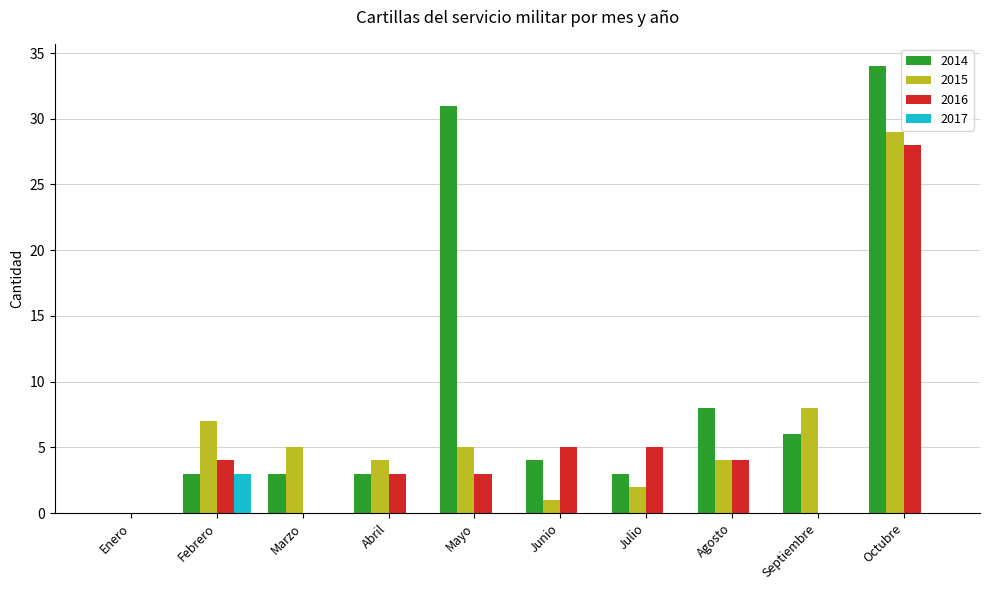

At which label does 2017 reach its peak?

Febrero